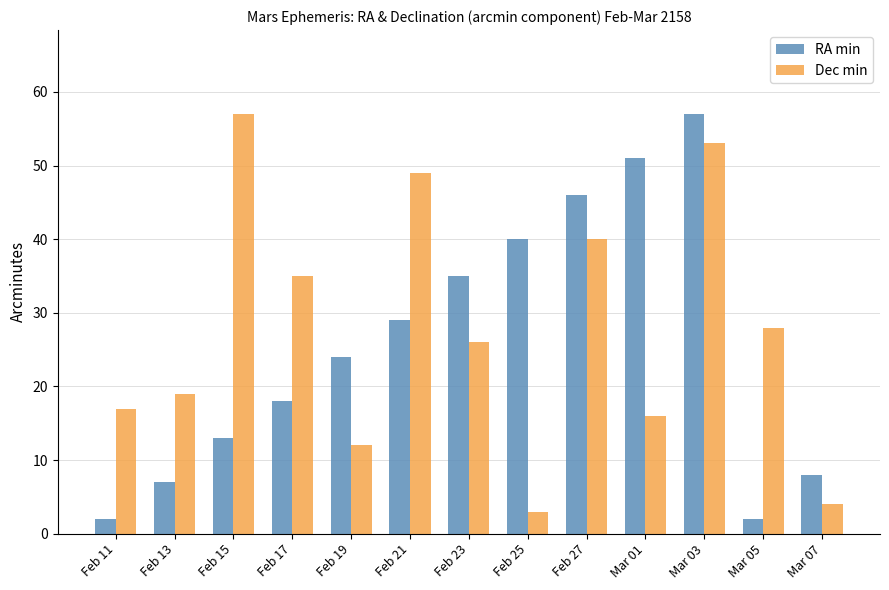

What is the difference between the RA min values at Mar 03 and Mar 05?

55